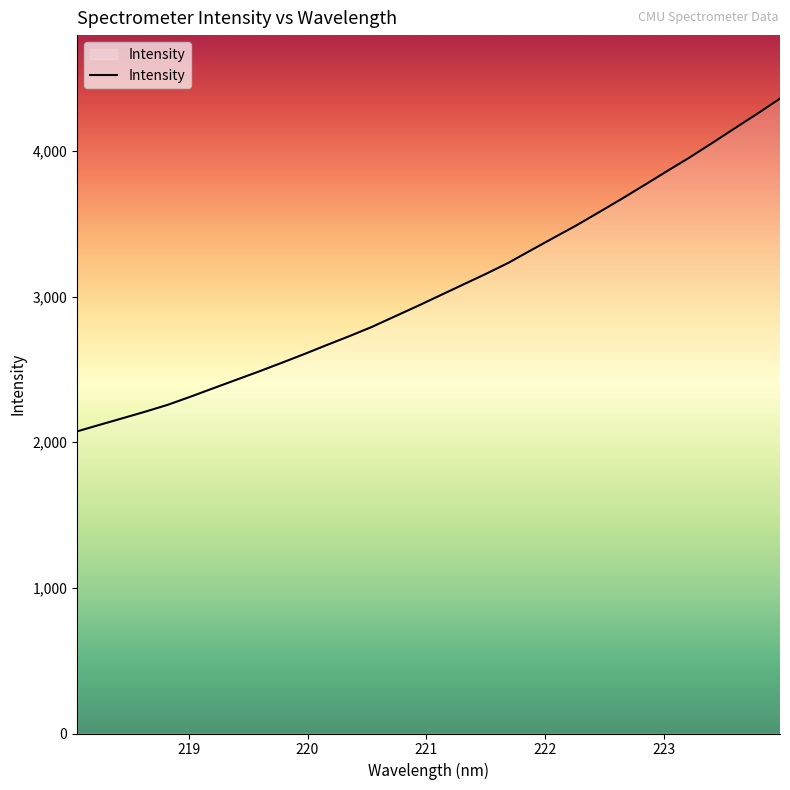

What is the greatest value displayed?

4358.9